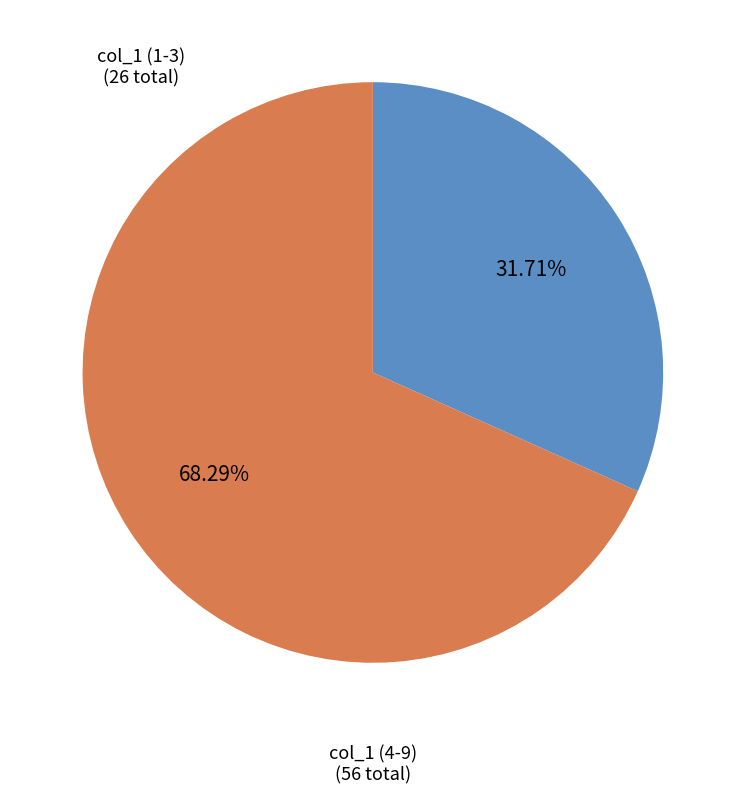

What is the majority slice?

col_1 (4-9)